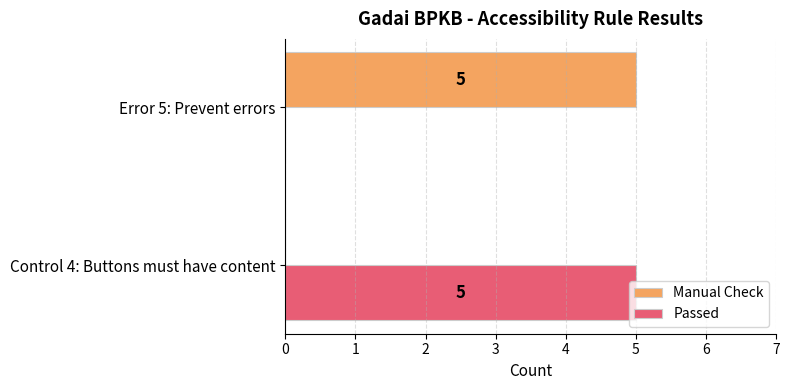

What is the highest value of the Manual Check series?

5